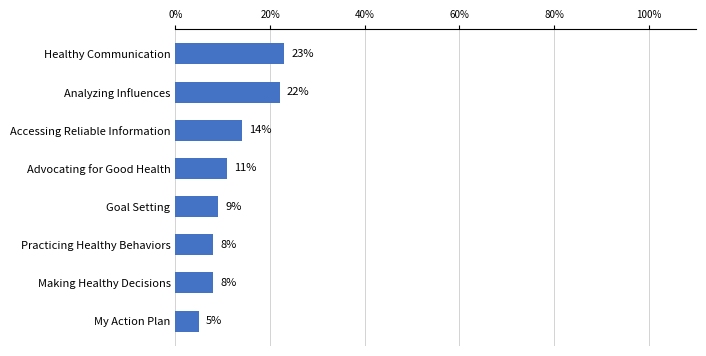

Where is the data nearest to the value 14?

Accessing Reliable Information